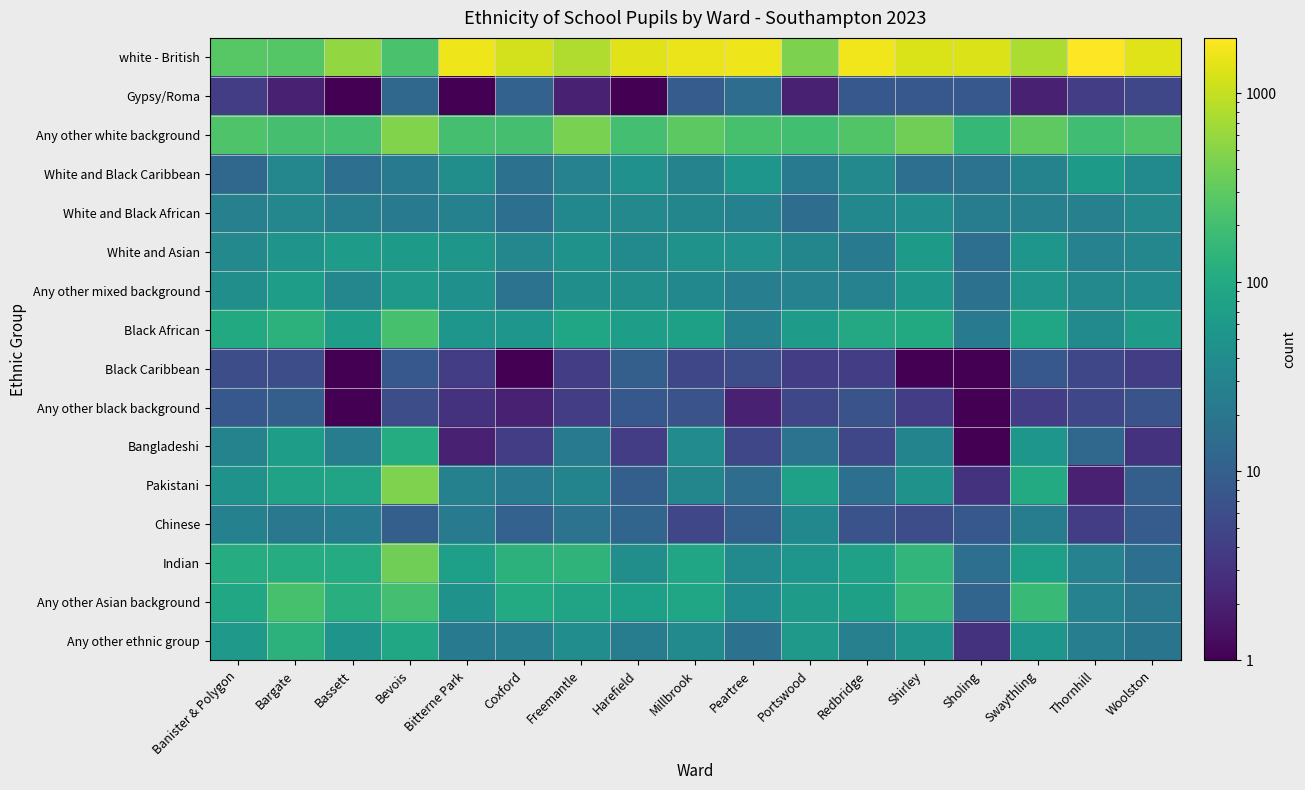

What is the minimum value shown in the chart?

0.1